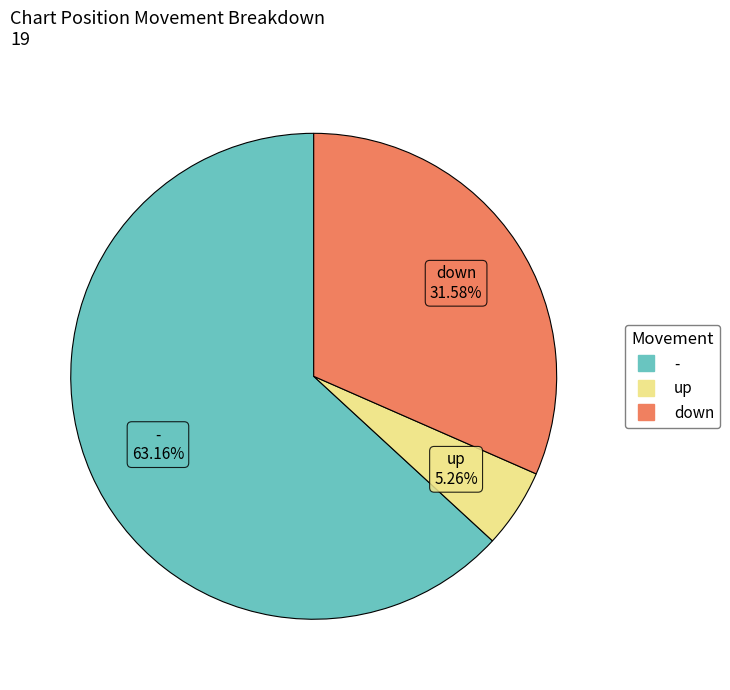

Combined, what portion of the pie is up and down?

36.8%